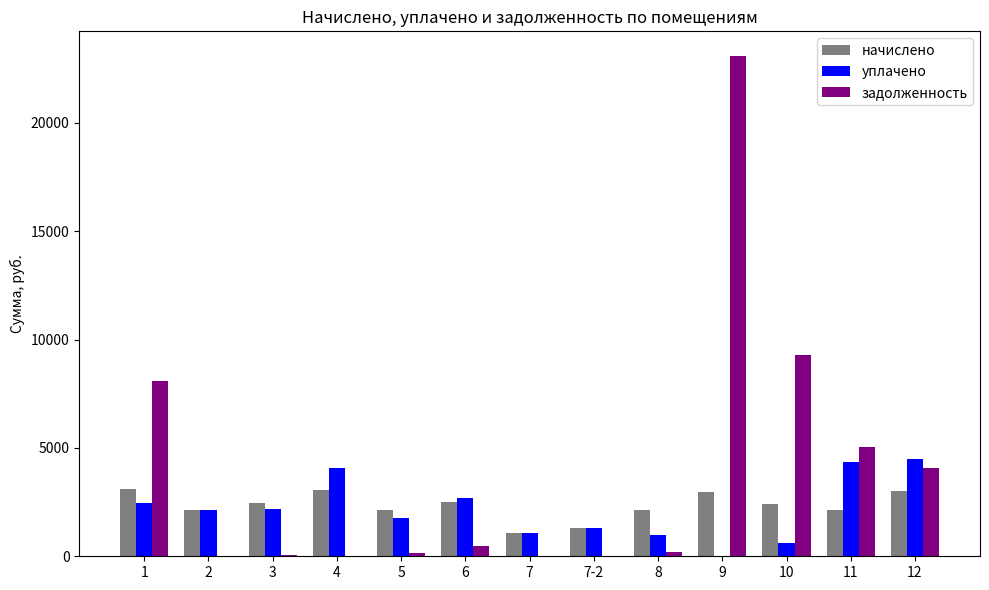

What is the greatest value displayed?

23063.1